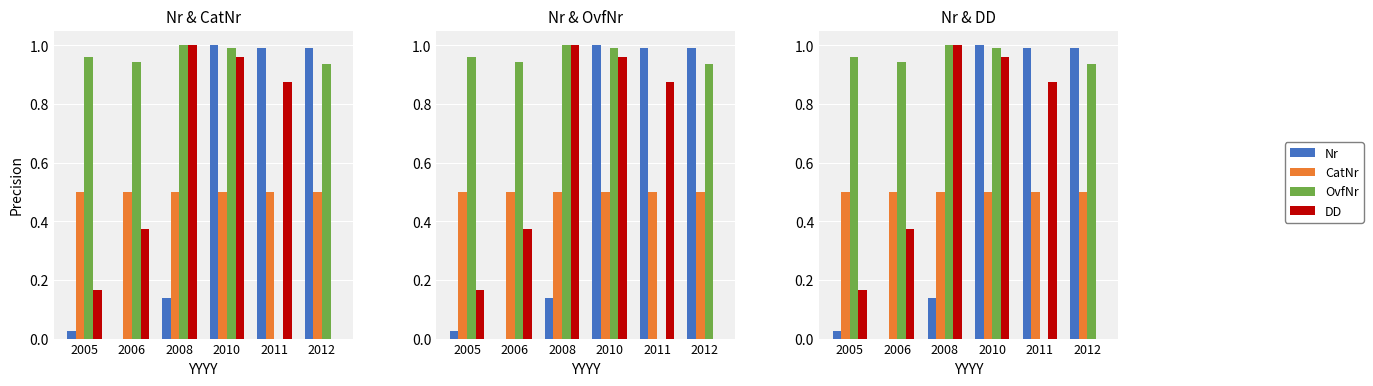

Which label corresponds to the smallest value in the chart?

2006